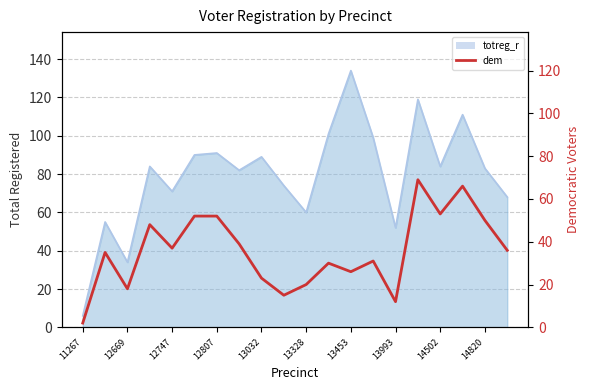

The chart shows a value of 20 at 13328. True or false?

True